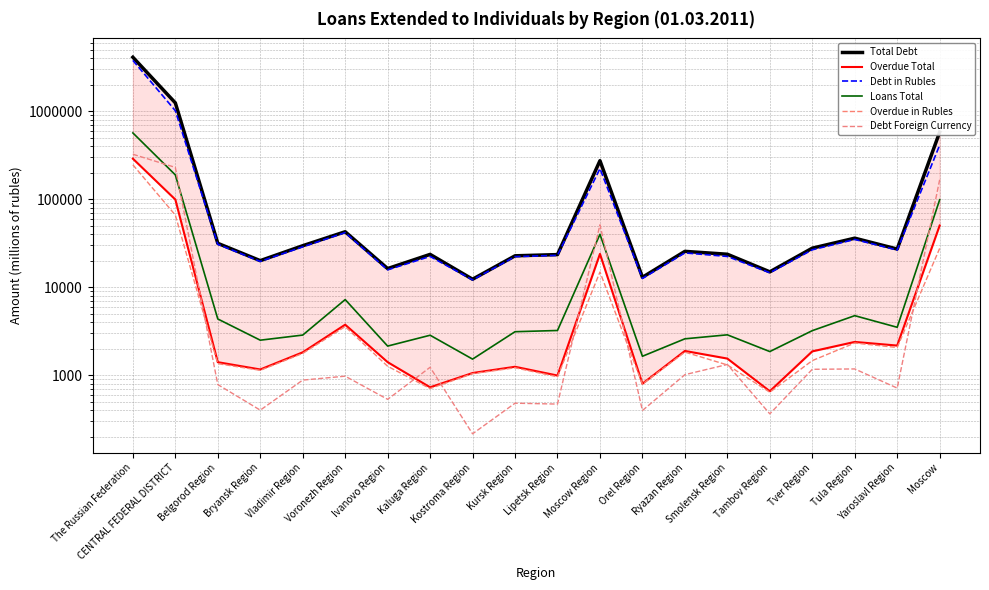

At which label is Debt Foreign Currency closest to 161731?

Moscow